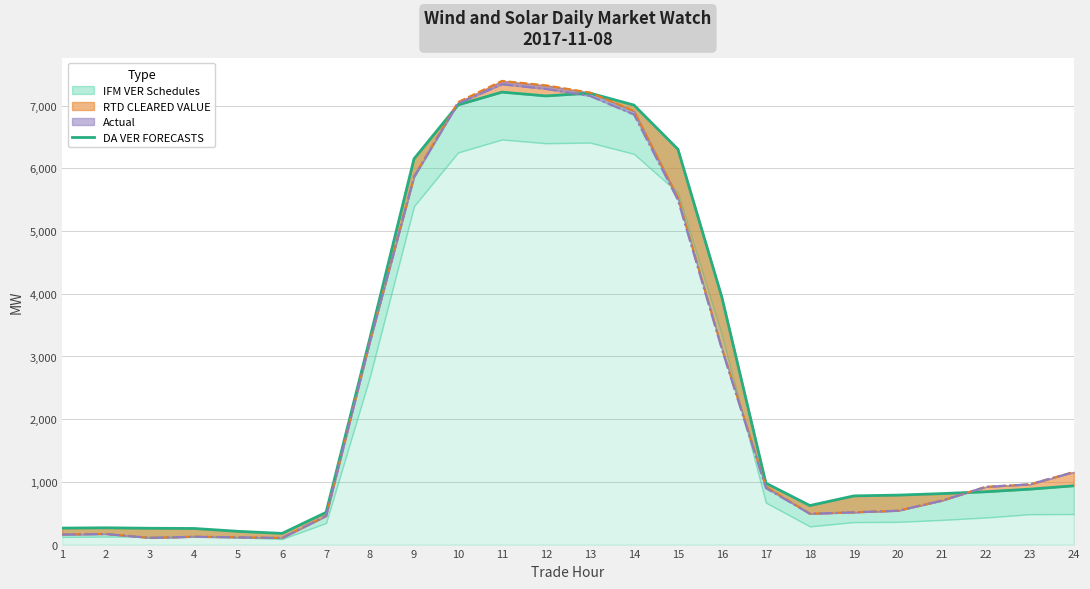

Does the chart have visible grid lines?

Yes